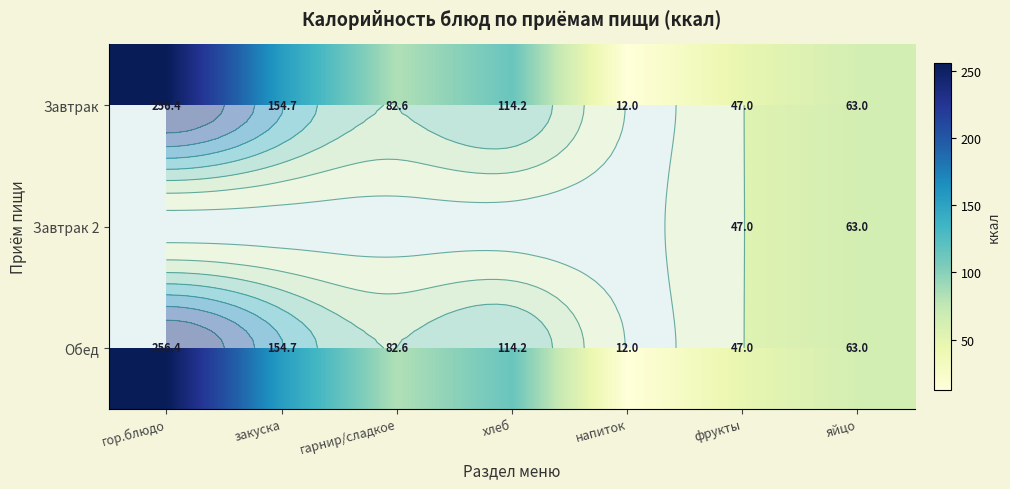

How many data points in Обед are less than 82?

3